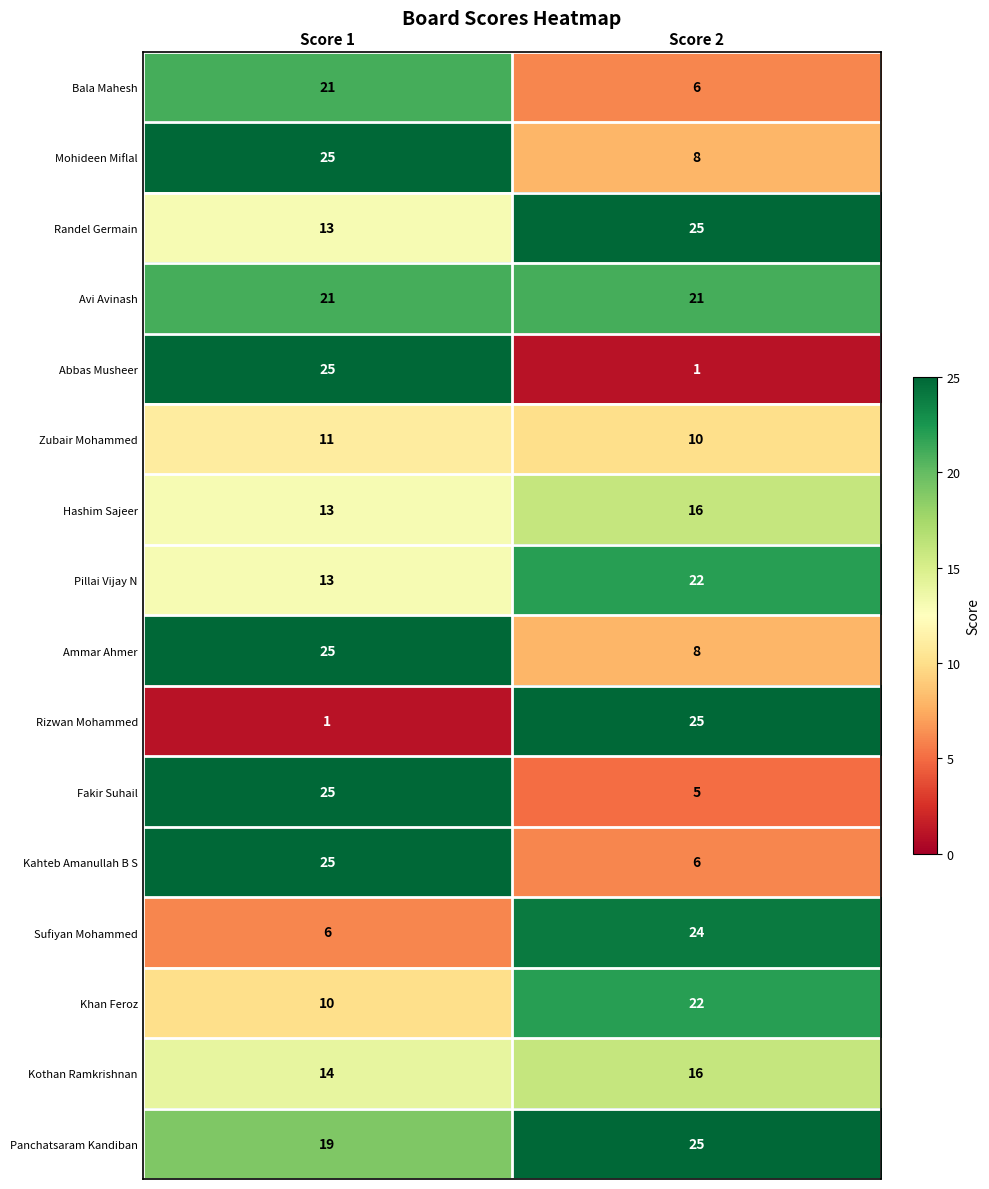

What is the average value of the Bala Mahesh series?

14